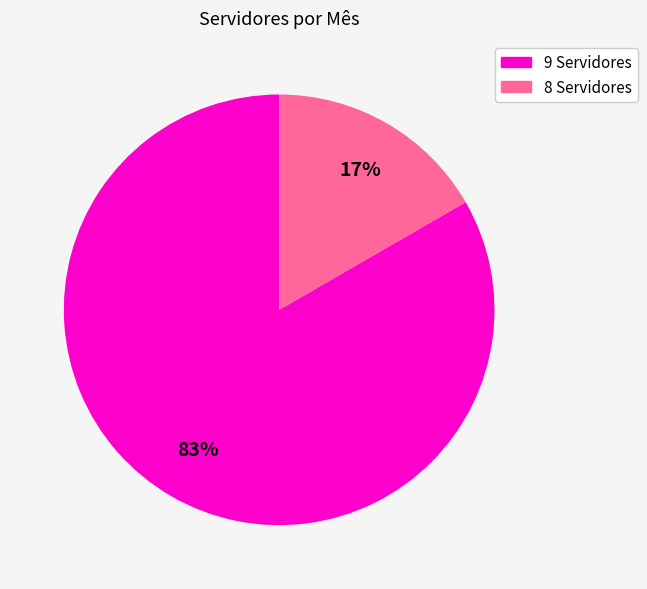

What percentage is the 8 Servidores slice, to the nearest percent?

17%